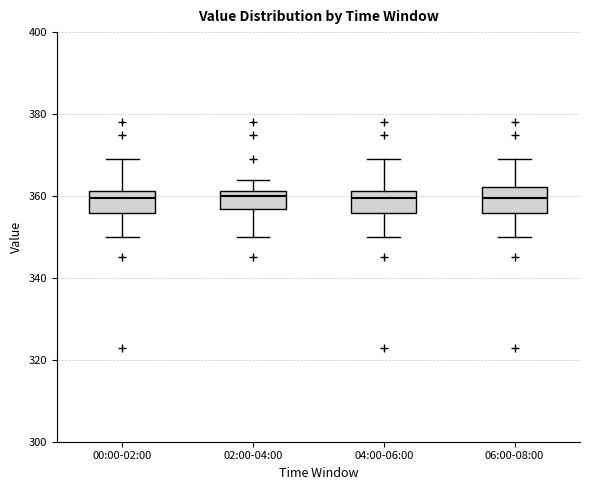

Reading left to right, transcribe this box plot: for each box, give where its median line is, the range the box spans, and where its two whiskers end, as read against the y-axis. The values are not printed on the chart, so give them approximately, as read against the axis.

00:00-02:00: median 360, box 356 to 362, whiskers 350 to 370
02:00-04:00: median 360, box 356 to 362, whiskers 350 to 364
04:00-06:00: median 360, box 356 to 362, whiskers 350 to 370
06:00-08:00: median 360, box 356 to 362, whiskers 350 to 370